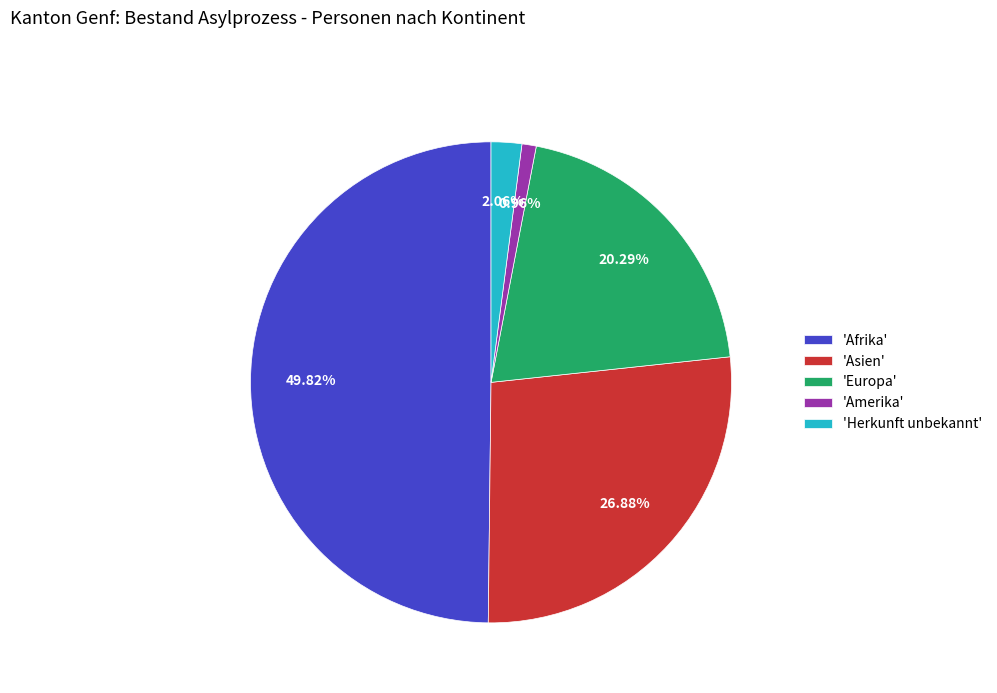

Which category has the smallest portion of the pie?

'Amerika'